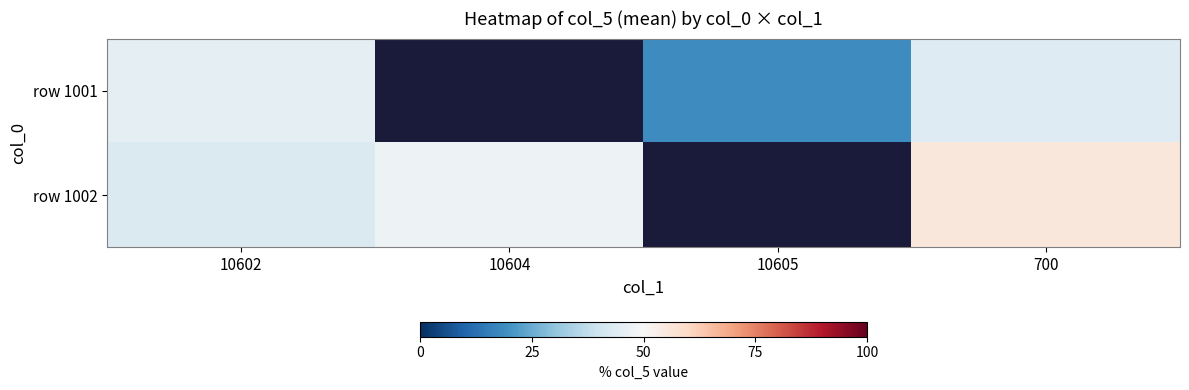

Rank the series by their average value, from lowest to highest.

row 1001, row 1002